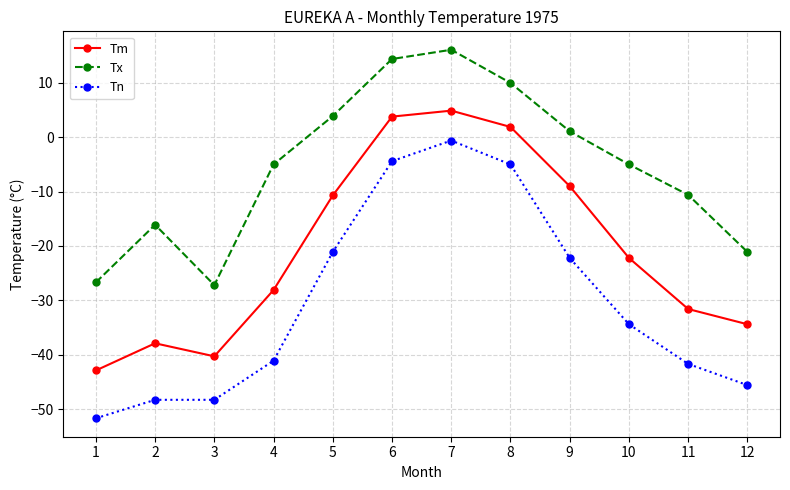

What are all the series names shown in the legend?

Tm, Tx, Tn